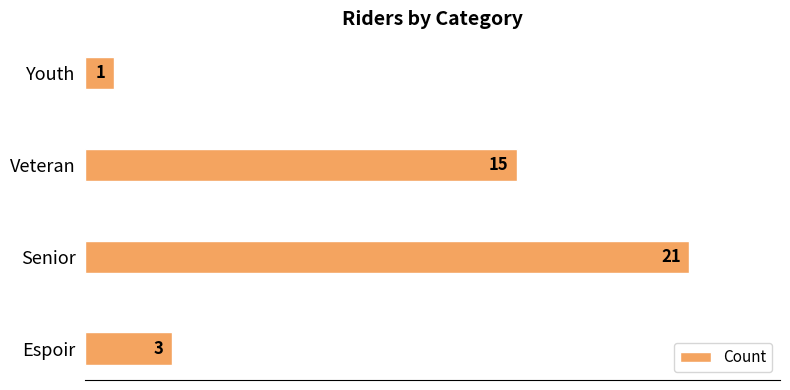

List the labels in order of value, smallest first.

Youth, Espoir, Veteran, Senior